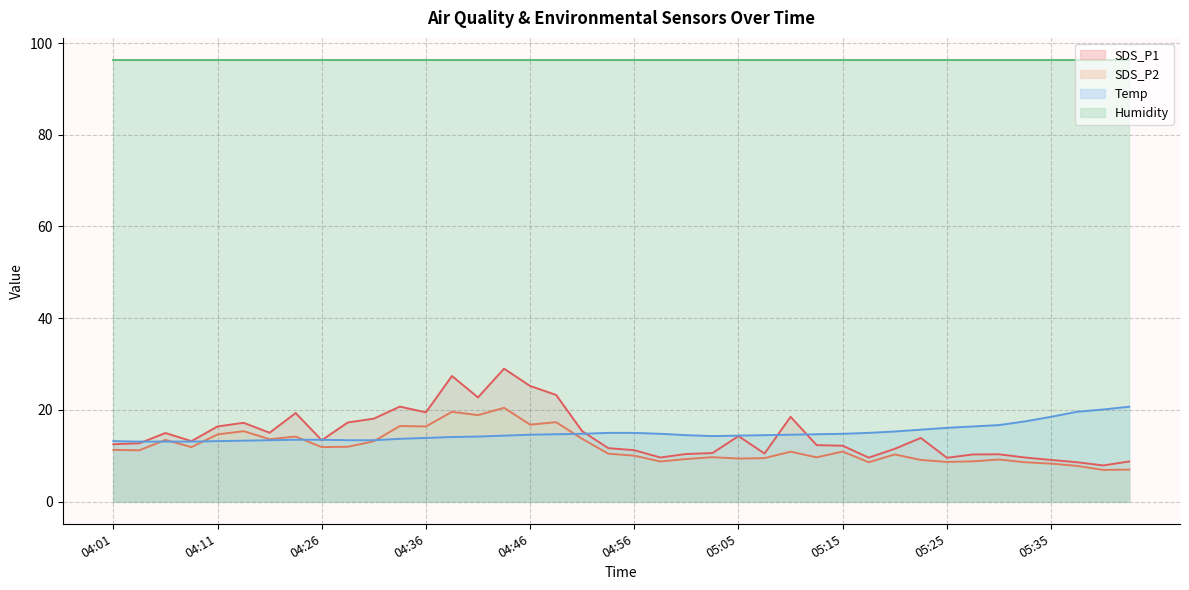

At which category is the sum across all series the highest?

04:43